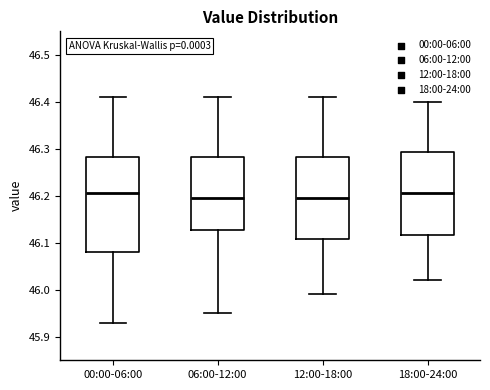

Reading left to right, transcribe this box plot: for each box, give where its median line is, the range the box spans, and where its two whiskers end, as read against the y-axis. The values are not printed on the chart, so give them approximately, as read against the axis.

00:00-06:00: median 46.21, box 46.08 to 46.28, whiskers 45.93 to 46.41
06:00-12:00: median 46.20, box 46.13 to 46.28, whiskers 45.95 to 46.41
12:00-18:00: median 46.20, box 46.11 to 46.28, whiskers 45.99 to 46.41
18:00-24:00: median 46.21, box 46.12 to 46.29, whiskers 46.02 to 46.40